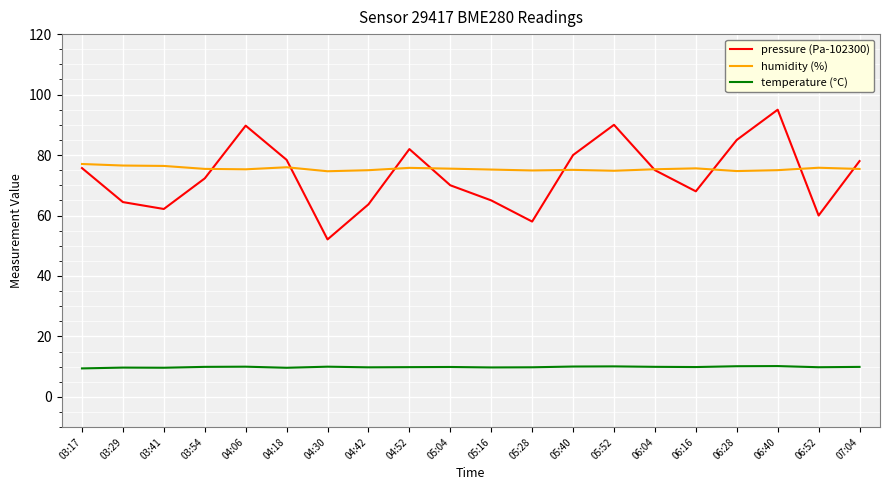

The pressure (Pa-102300) series shows 28.8 at 05:28. True or false?

False